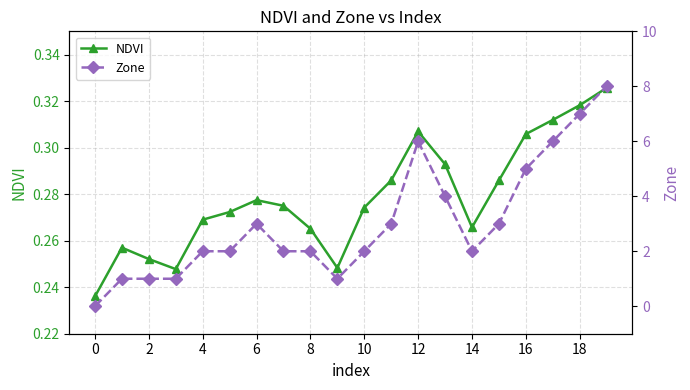

At how many categories does at least one series exceed 1?

15